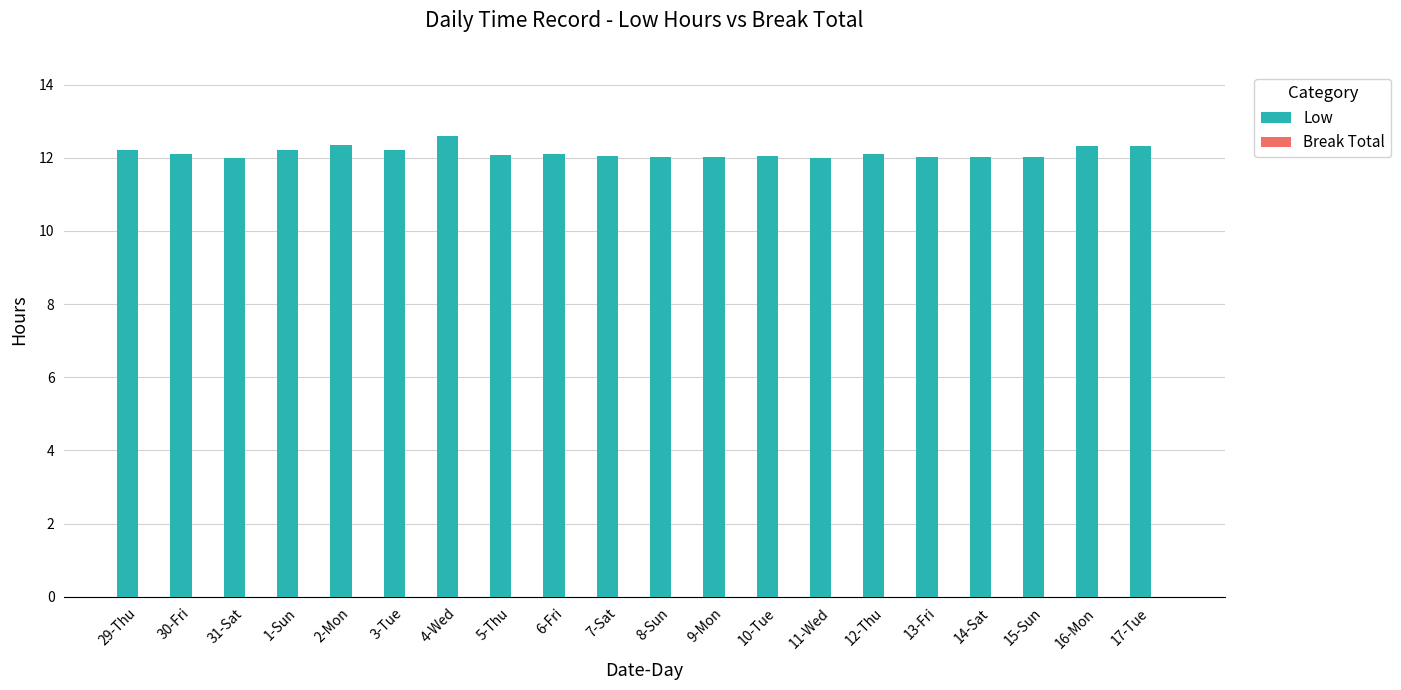

What is the label of the 16th bar from the right?

2-Mon